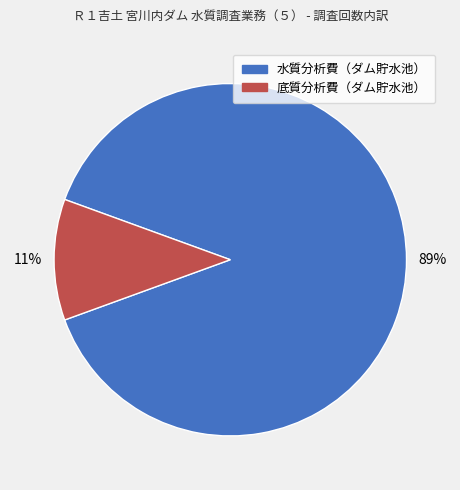

The 底質分析費（ダム貯水池） slice represents 1% of the pie. True or false?

False